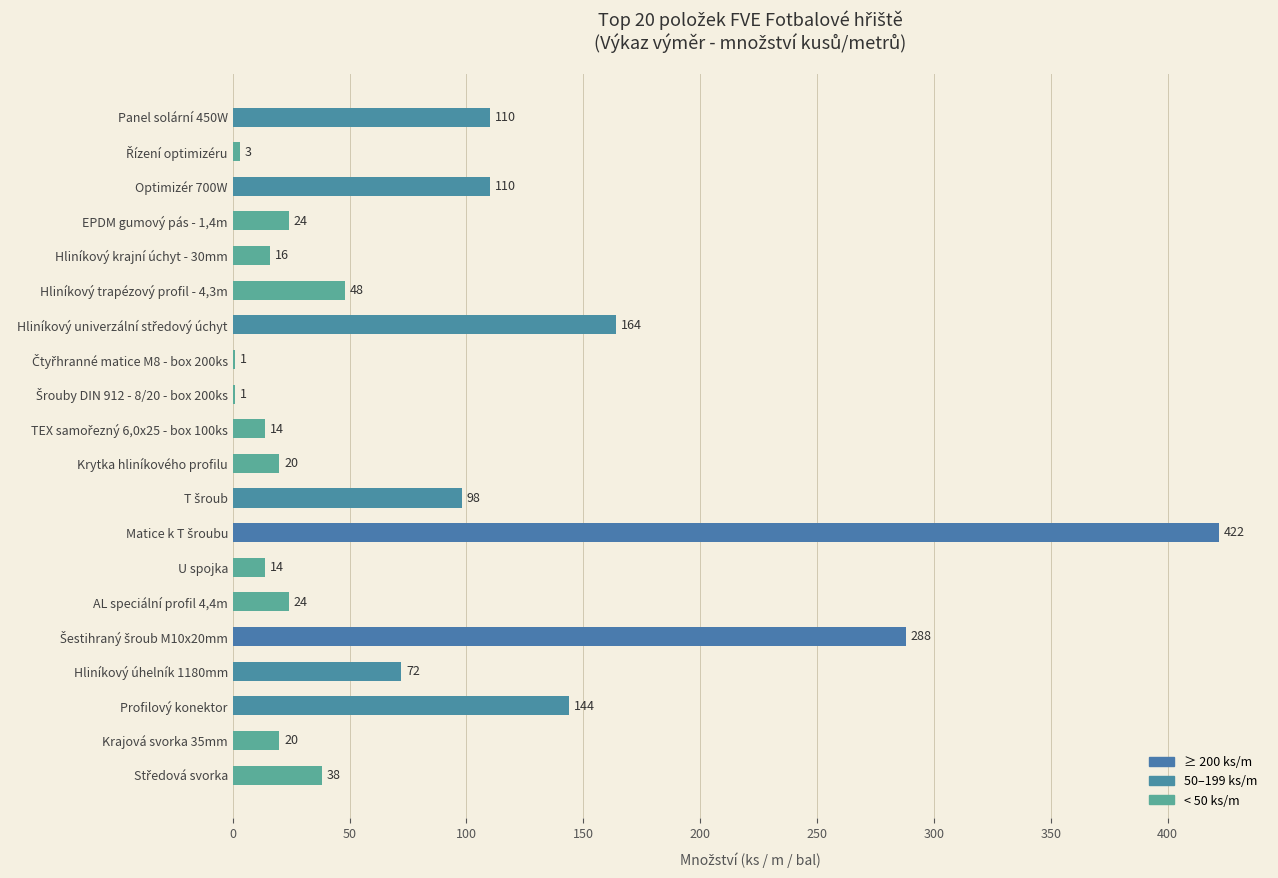

What is the sum of all values?

1631